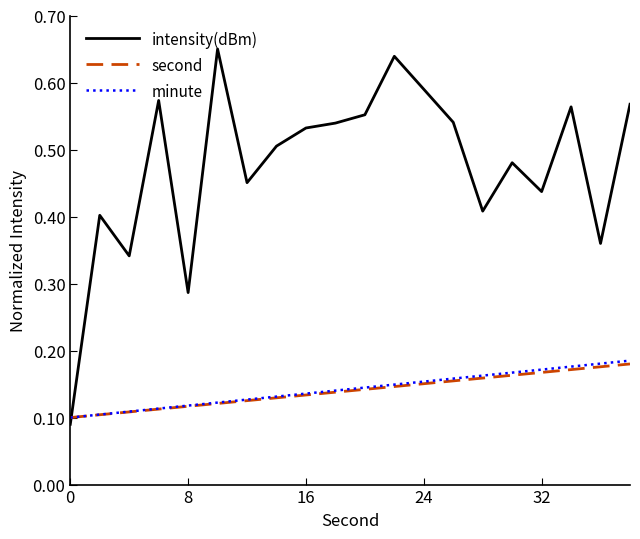

Which series has the largest total across all categories?

intensity(dBm)